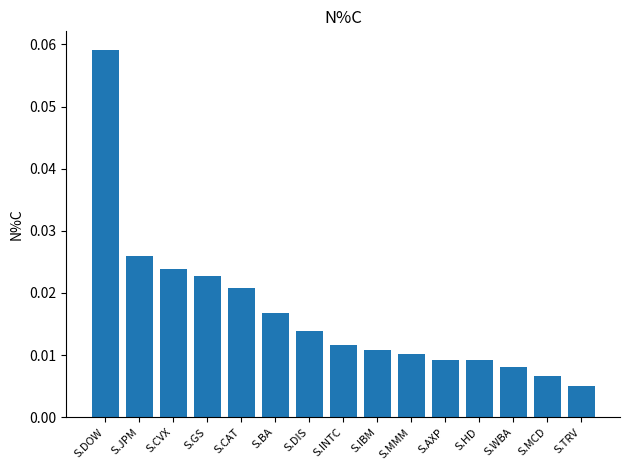

Which label corresponds to the largest value in the chart?

S.DOW